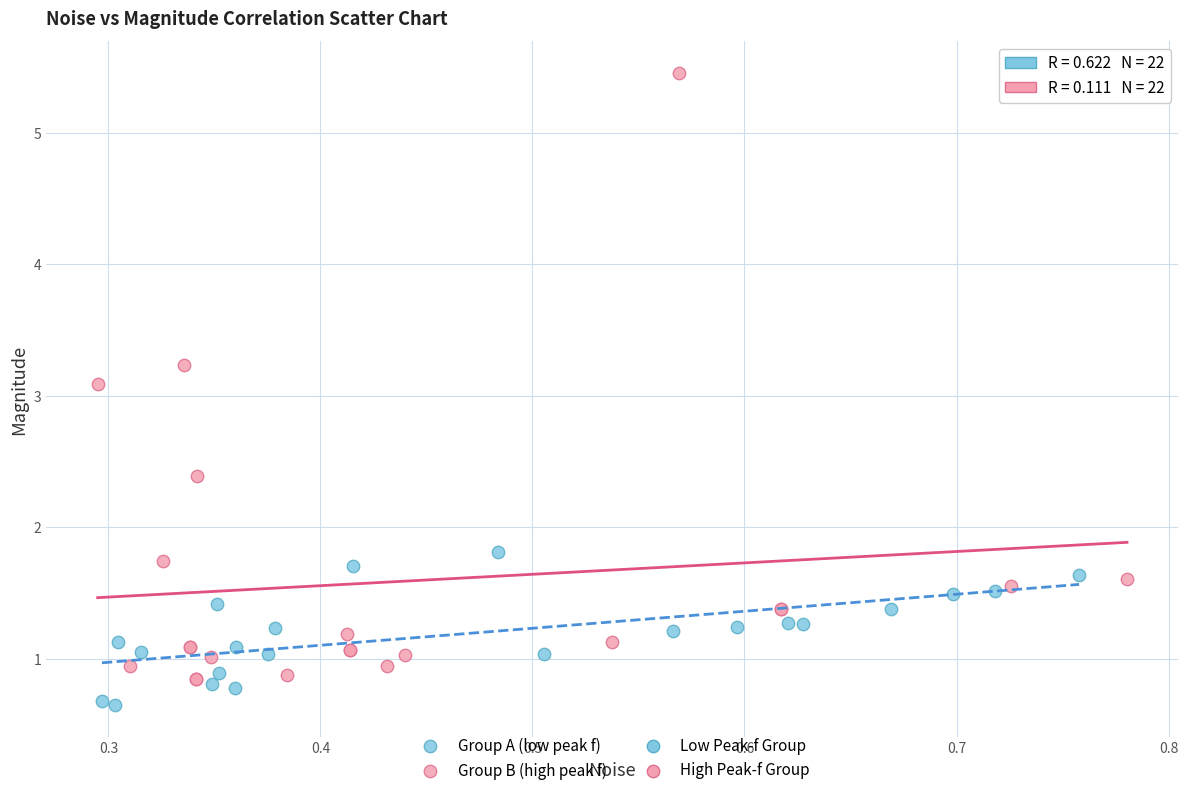

Which series contains the highest Y value?

Group B (high peak f)